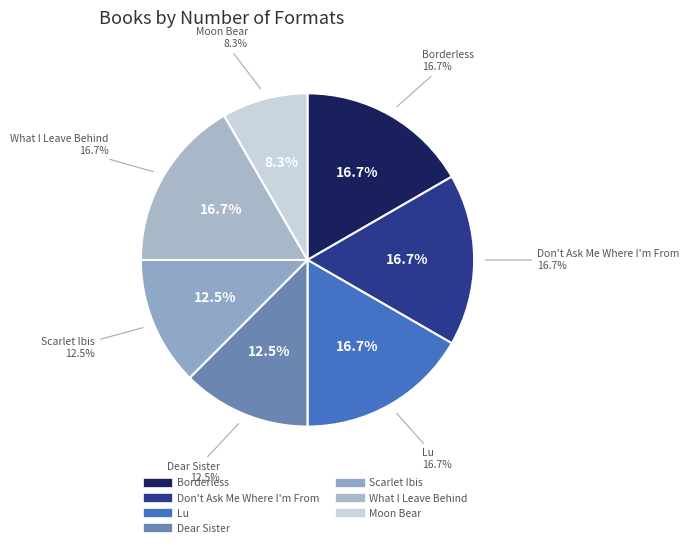

Does Borderless represent more than half of the total?

No